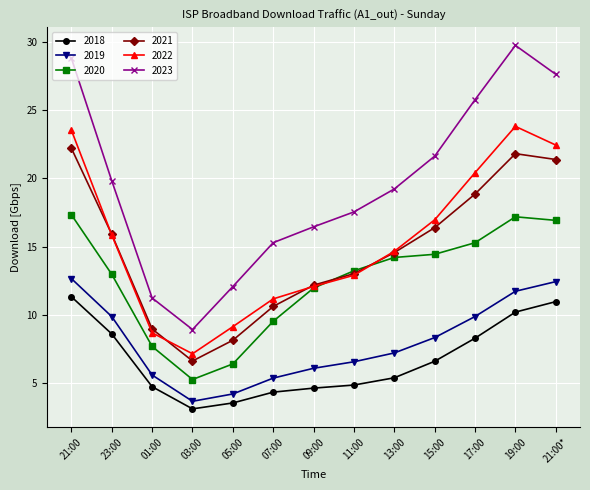

Is the value of 2023 at 11:00 greater than the value of 2020 at 21:00*?

Yes